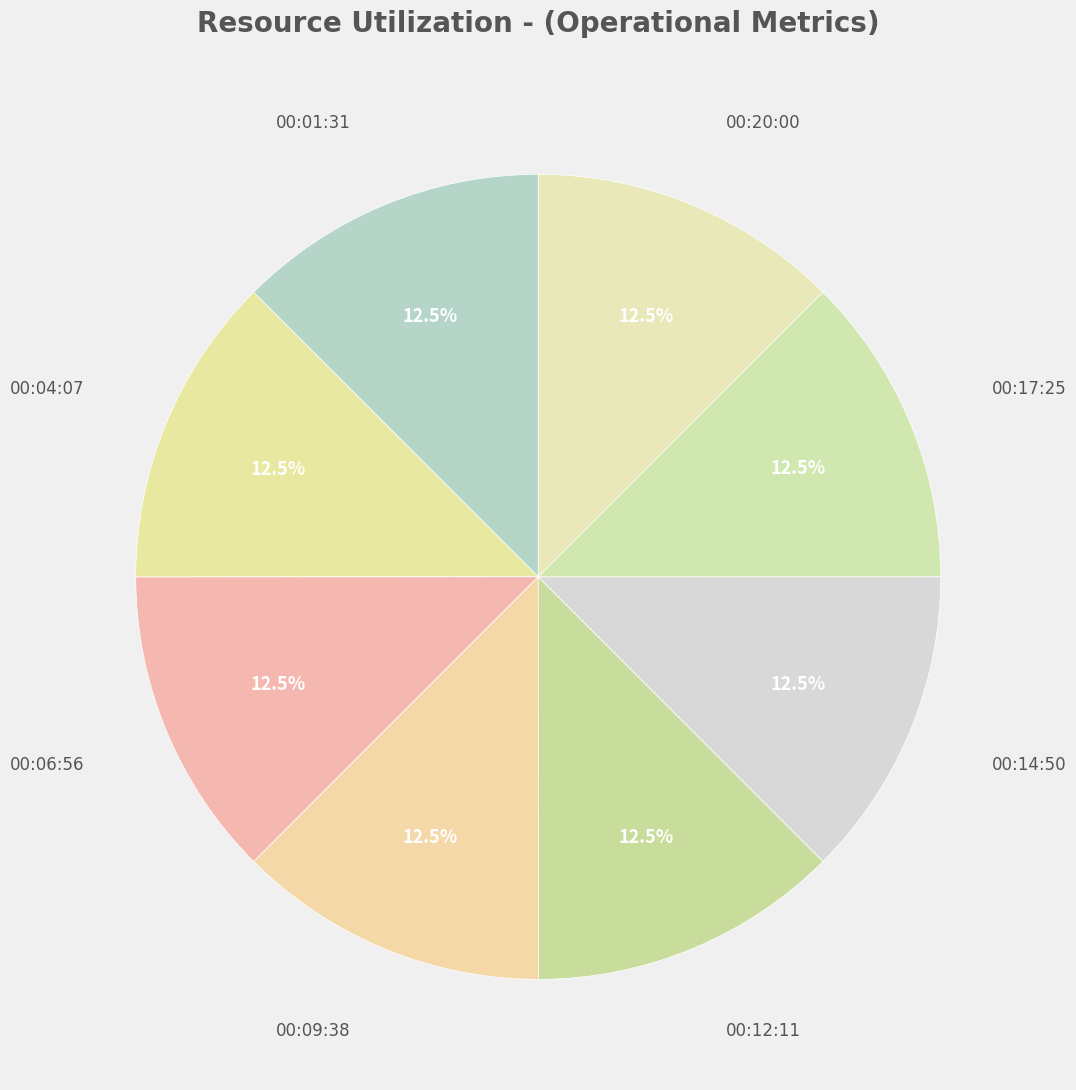

What is the ratio of the value at 00:06:56 to the value at 00:01:31?

1.0